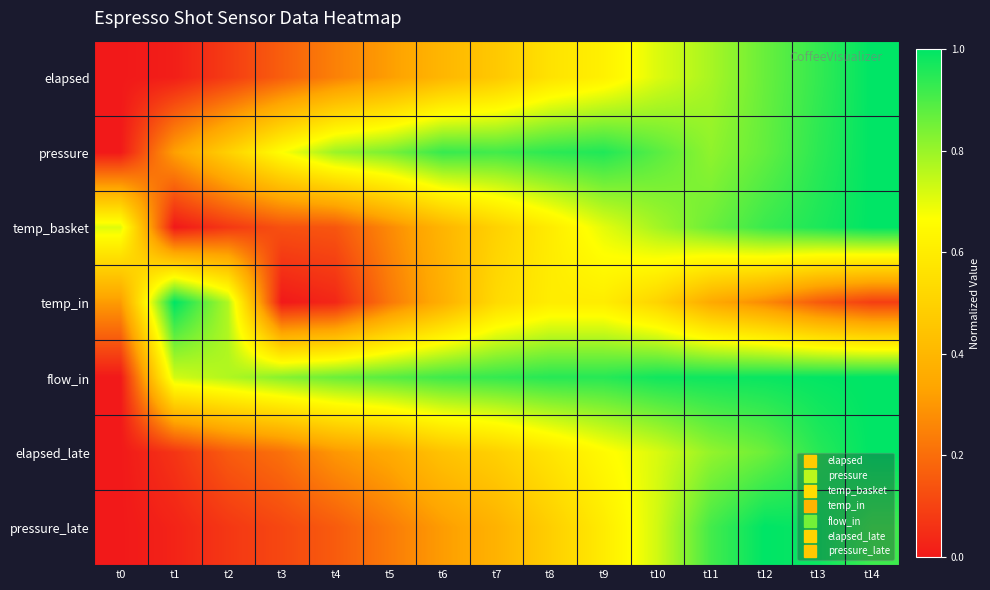

At which category is the sum across all series the highest?

t14